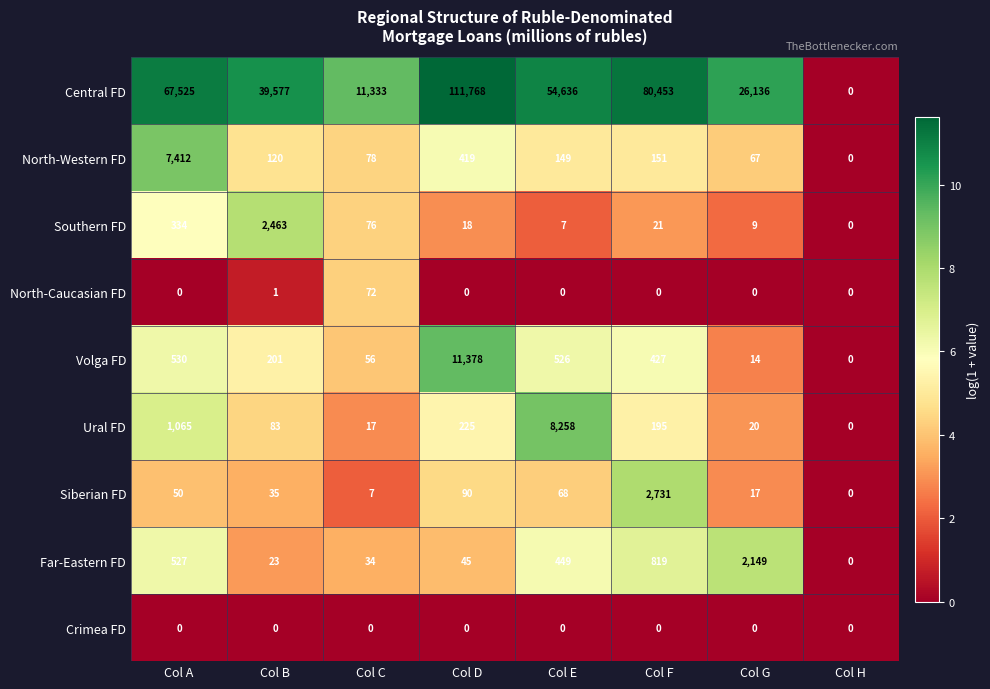

Which series has the largest total across all categories?

Central FD